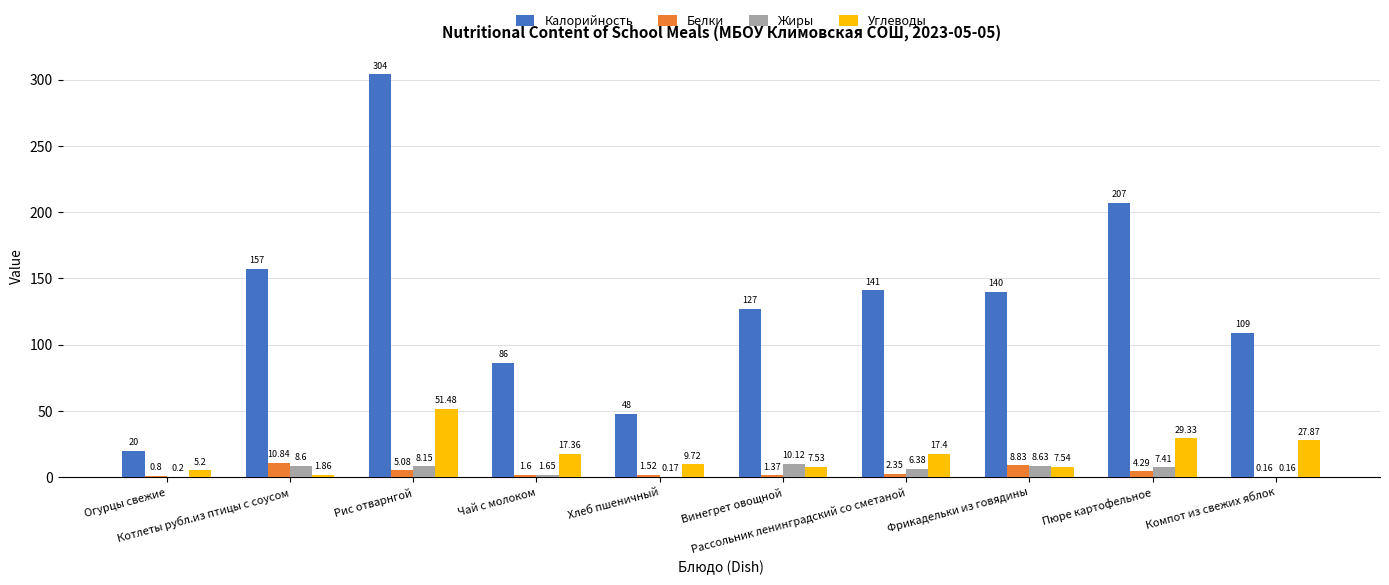

What is the sum of all Углеводы values?

175.3